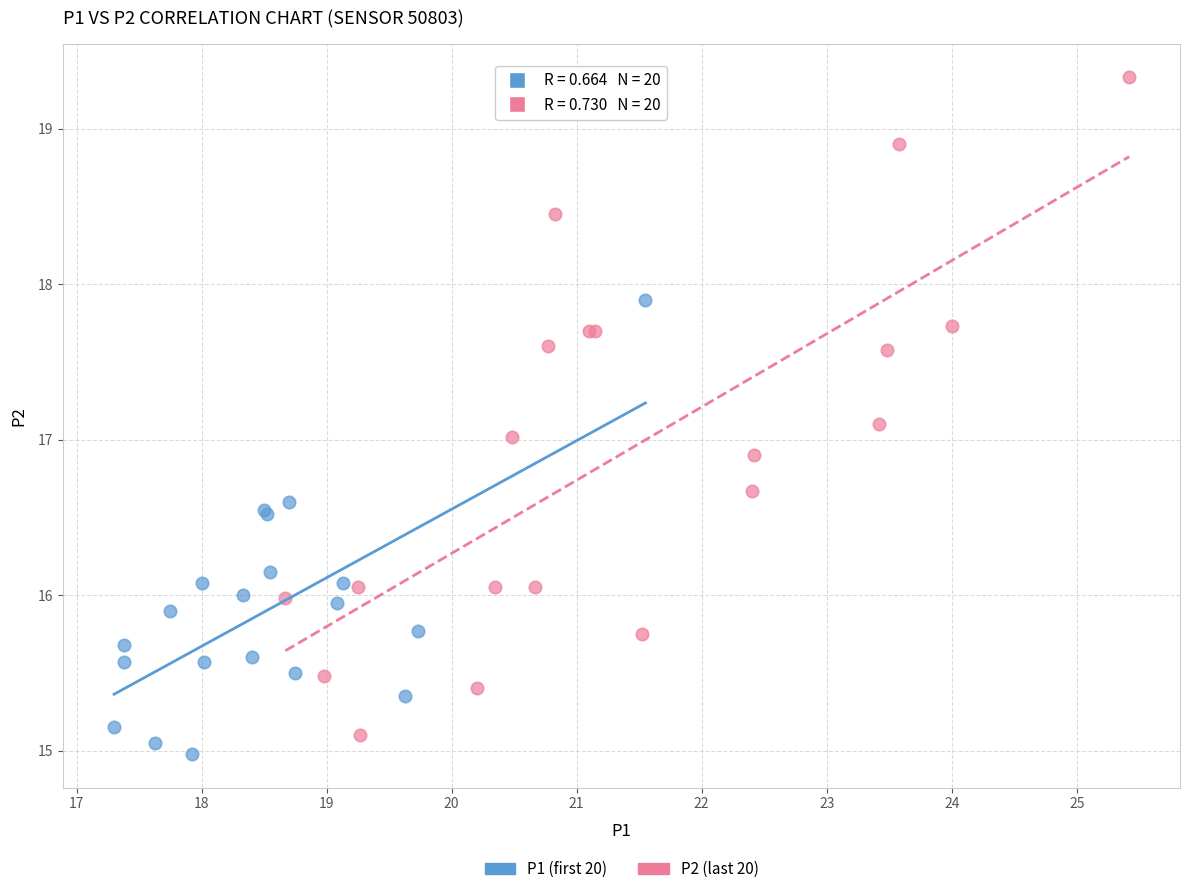

Which series has the widest spread of Y values?

P2 (last 20)